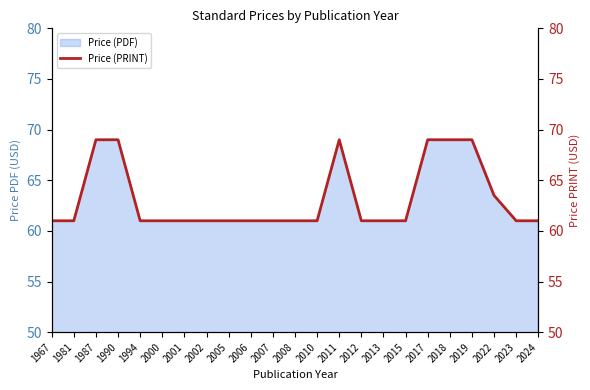

What is the average value?

63.2